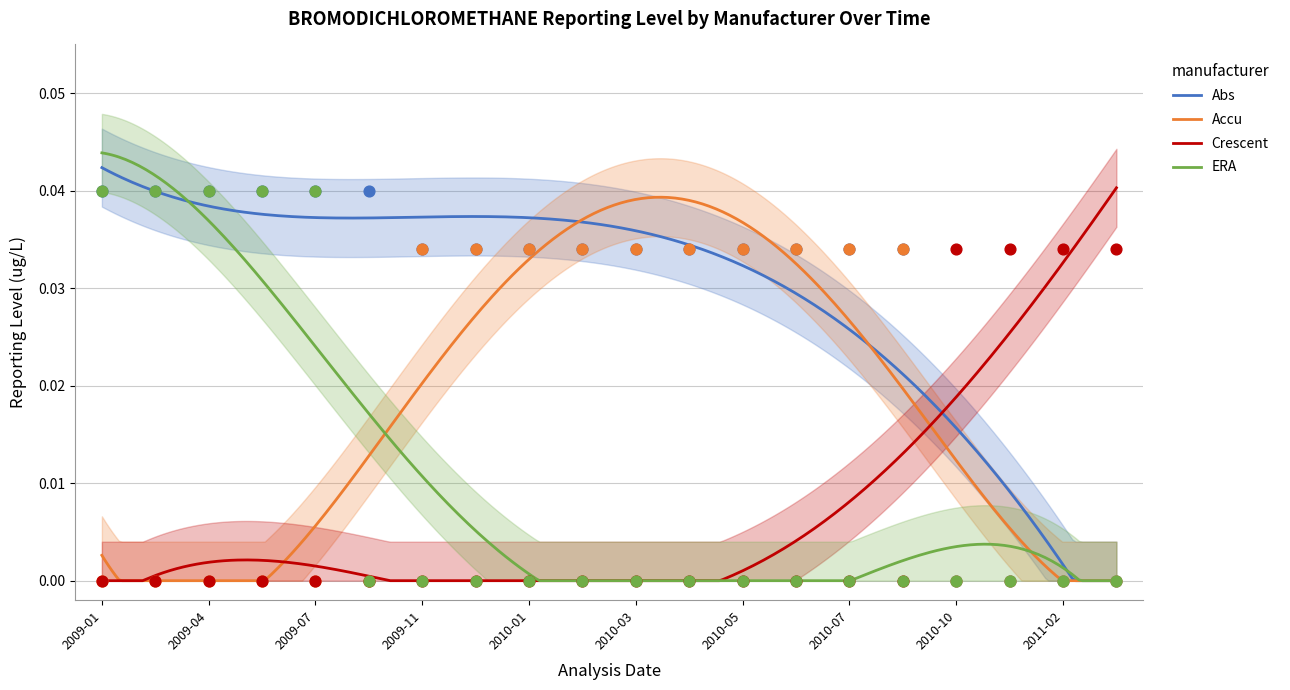

Which series has the largest total across all categories?

Abs